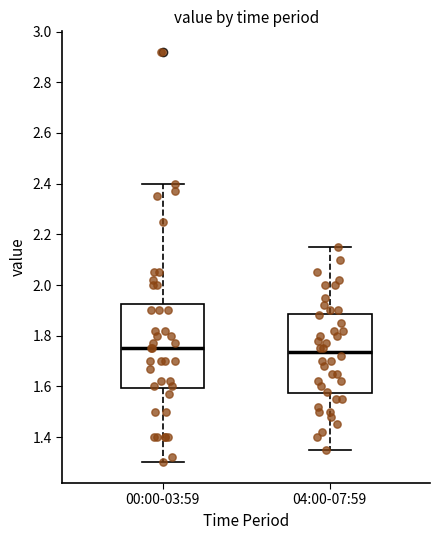

Which box is the tallest, from its lower edge to its upper edge?

00:00-03:59